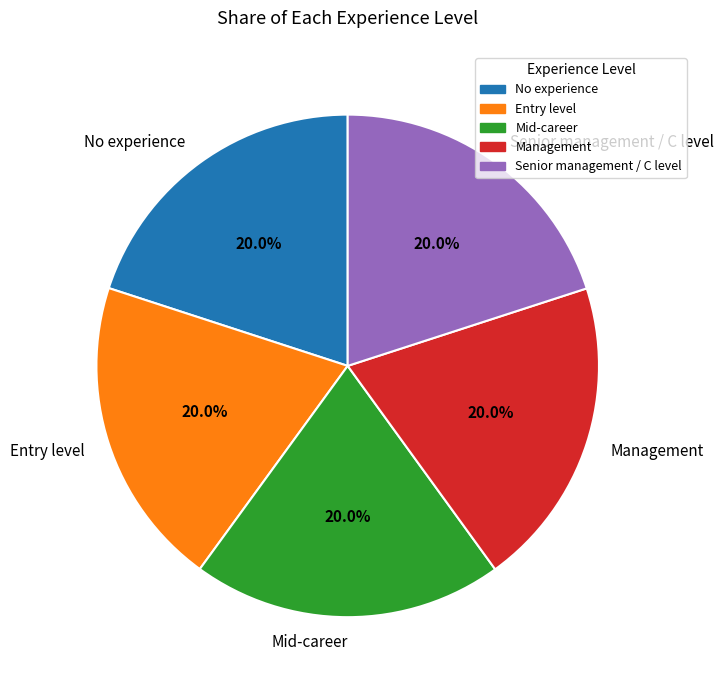

To the nearest percent, what is the average slice percentage?

20%